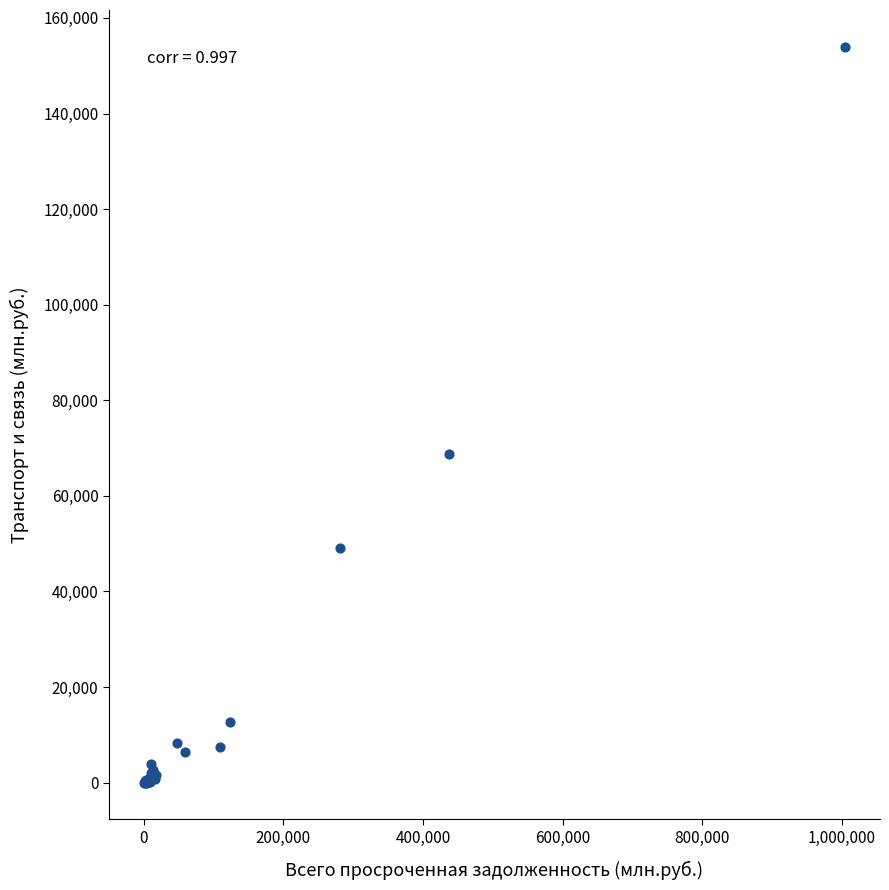

What Y value in the scatter plot is closest to 76986?

68678